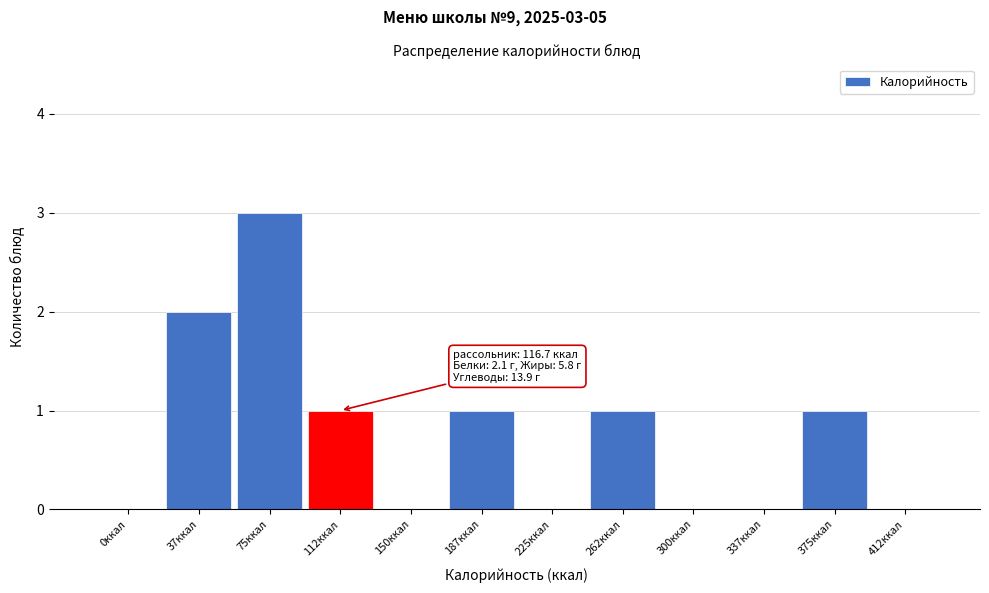

Reading left to right, transcribe all the data shown in this chart.

0ккал=0	37ккал=2	75ккал=3	112ккал=1	150ккал=0	187ккал=1	225ккал=0	262ккал=1	300ккал=0	337ккал=0	375ккал=1	412ккал=0